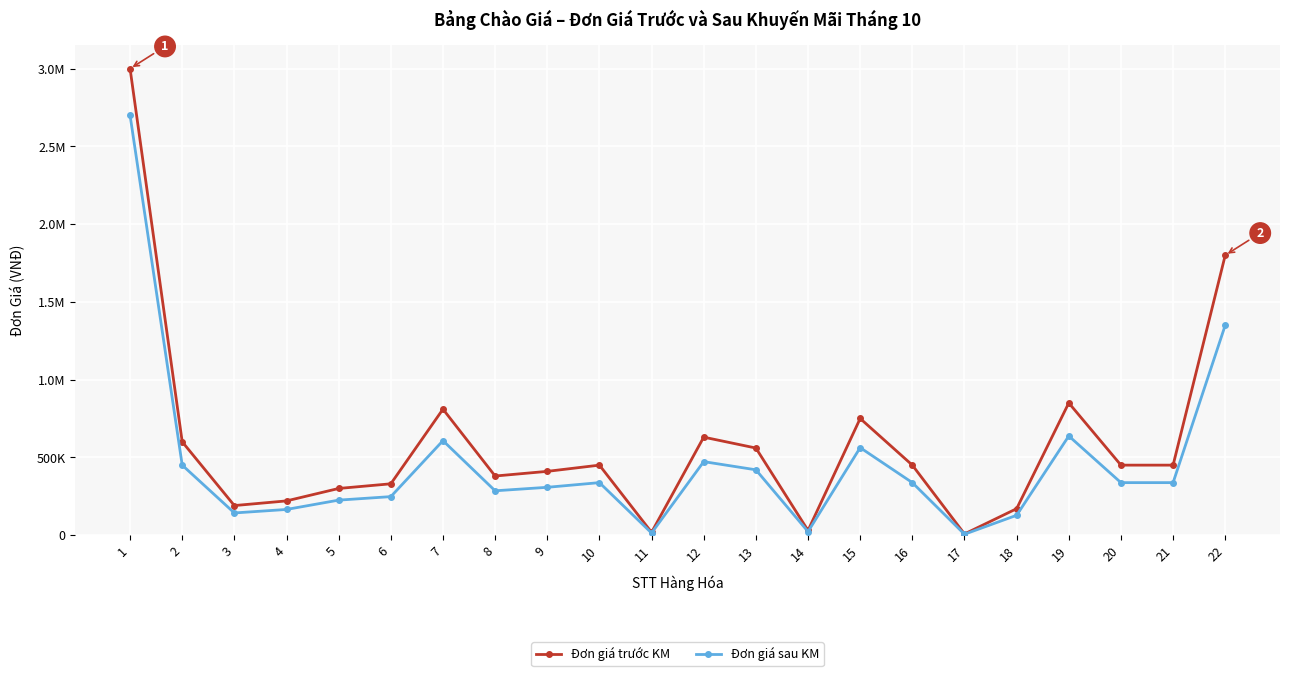

True or false: Đơn giá trước KM has more than 1 interior local peaks.

True